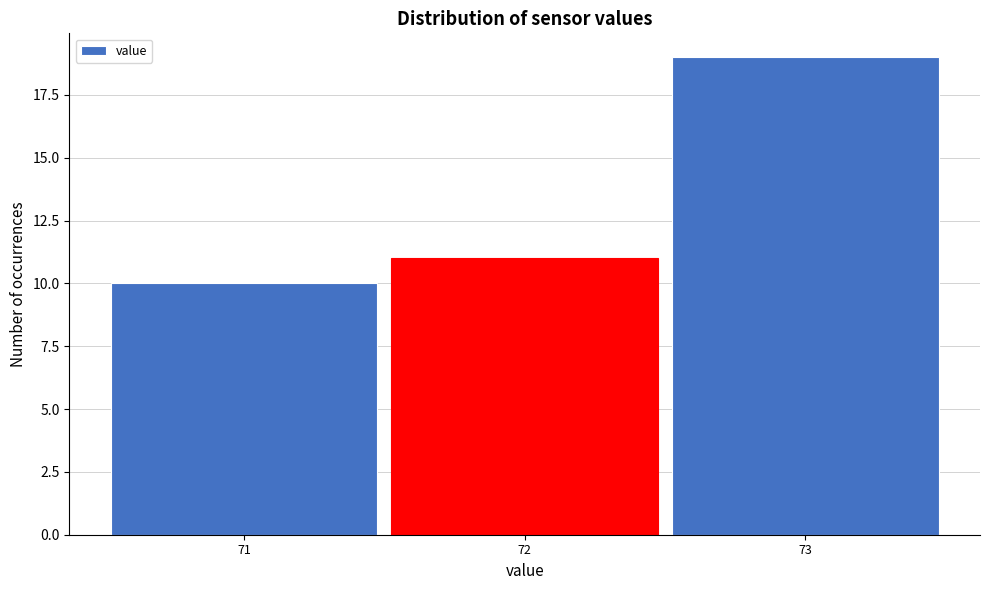

Reading left to right, transcribe this chart: for each bar, give the range it covers on the x-axis and its height. The values are not printed on the chart, so give them approximately, as read against the axis.

70.5 to 71.5: 10
71.5 to 72.5: 11
72.5 to 73.5: 19